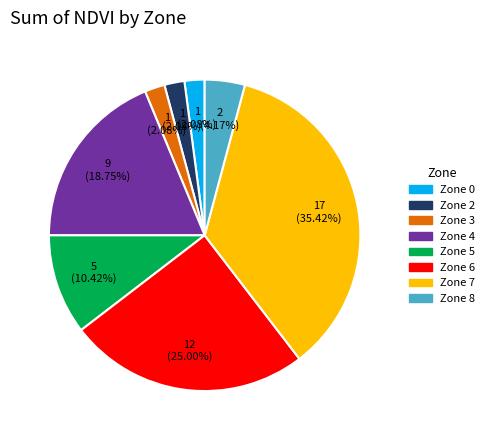

True or false: Zone 0 accounts for 11% of the total.

False